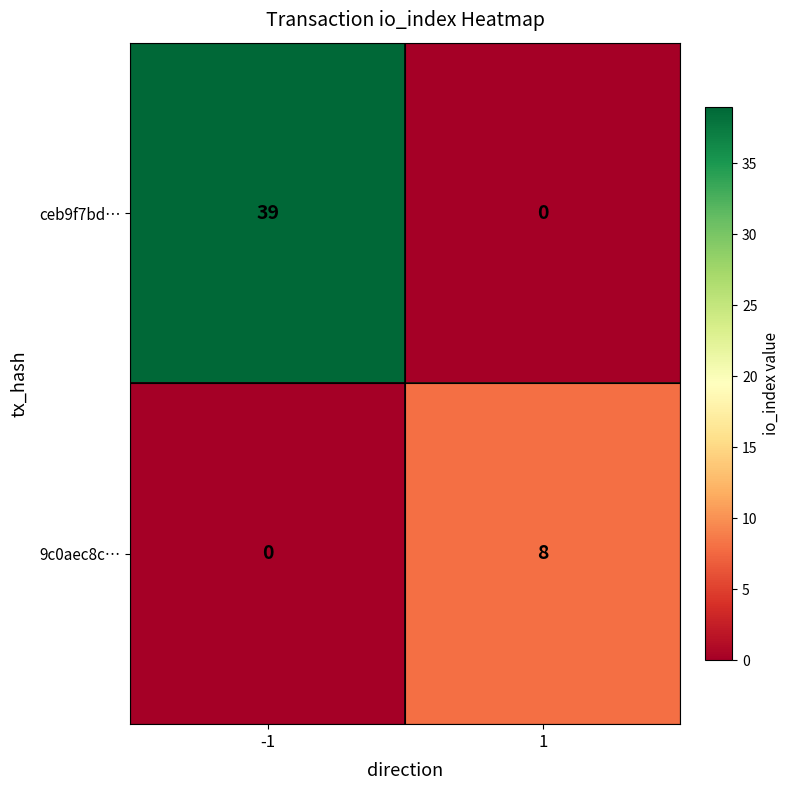

How many data points does each series have?

2